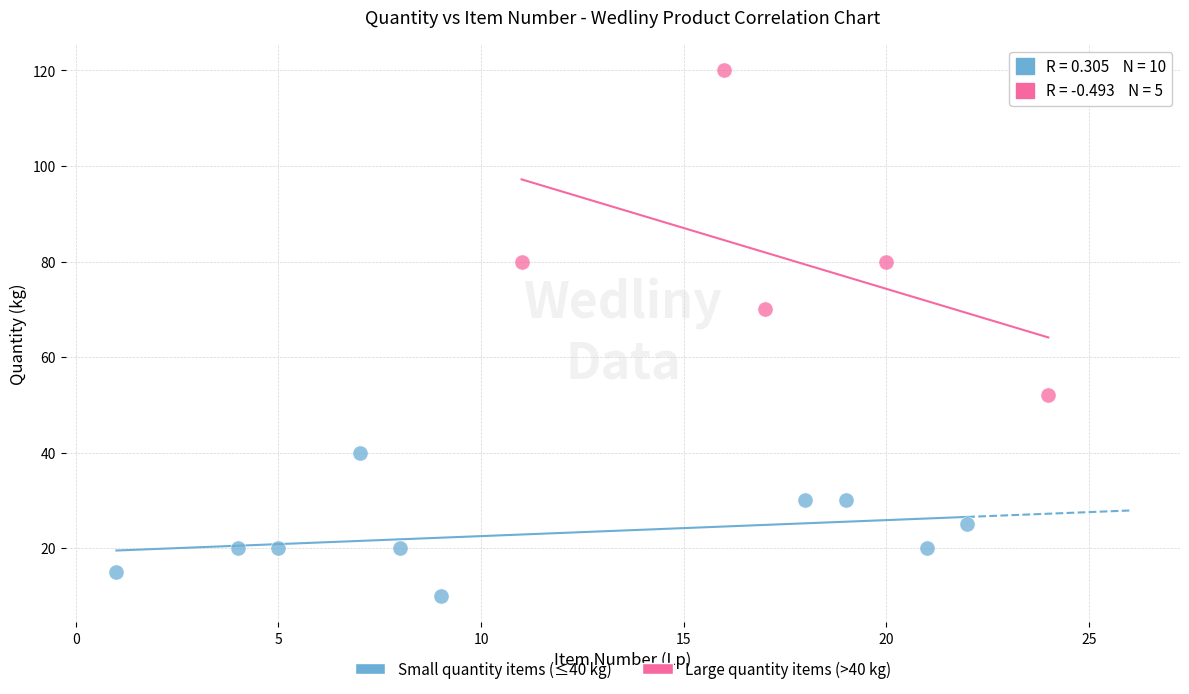

Which series has the largest Y range (max minus min)?

Large quantity items (>40 kg)